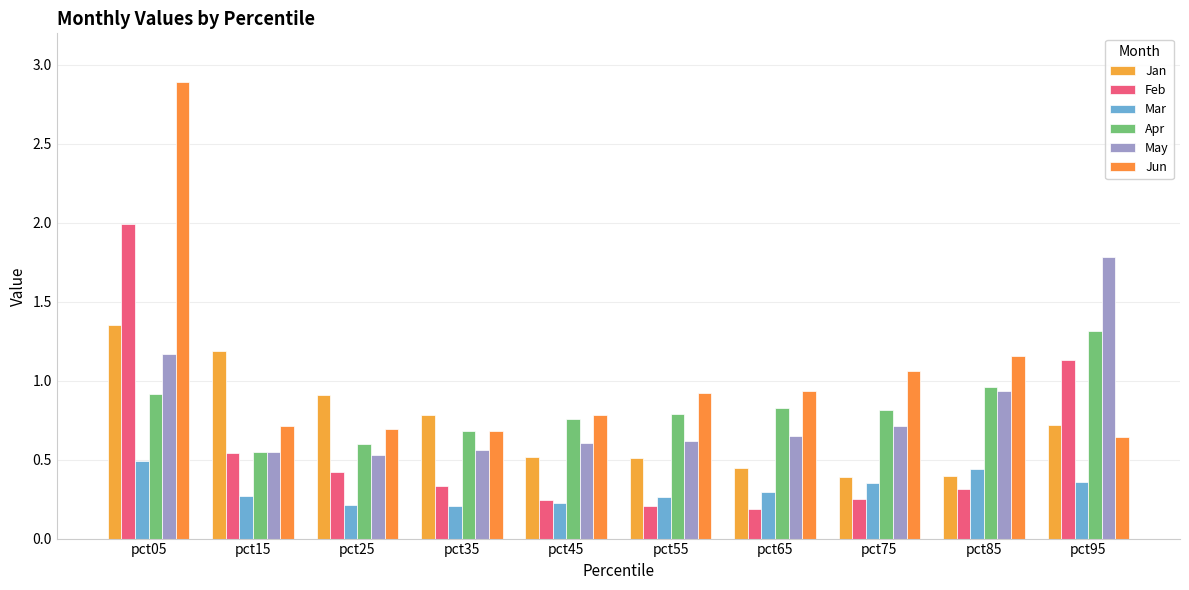

At how many categories does at least one series exceed 2?

1